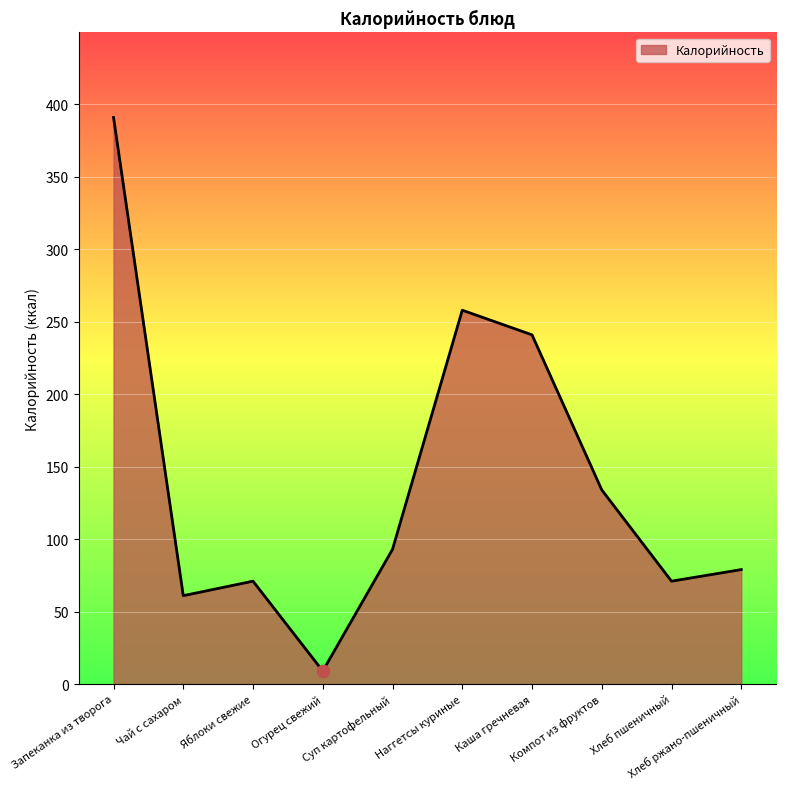

What is the change in value from Суп картофельный to Каша гречневая?

+148